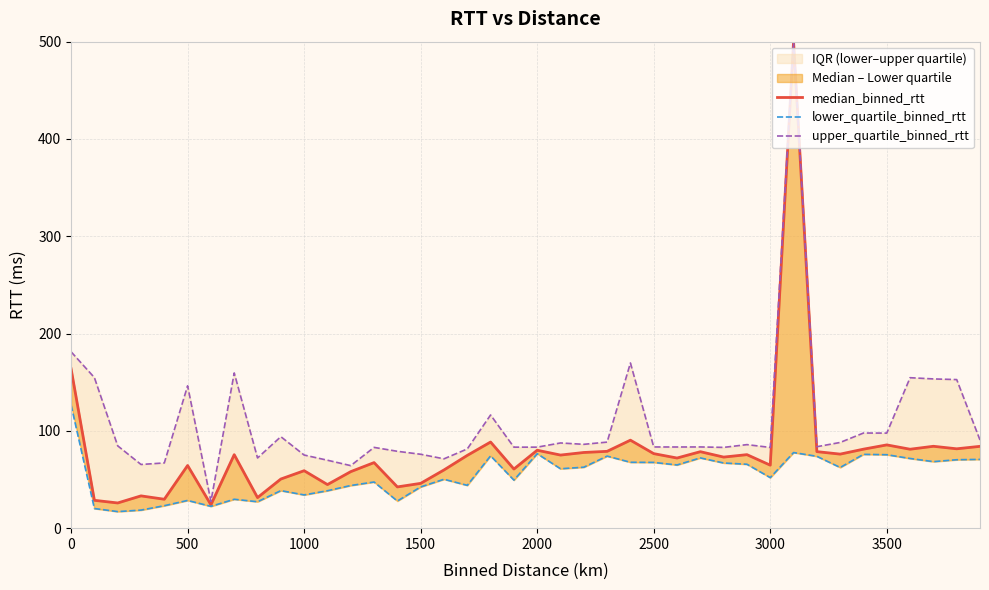

How many lines are shown in the chart?

3